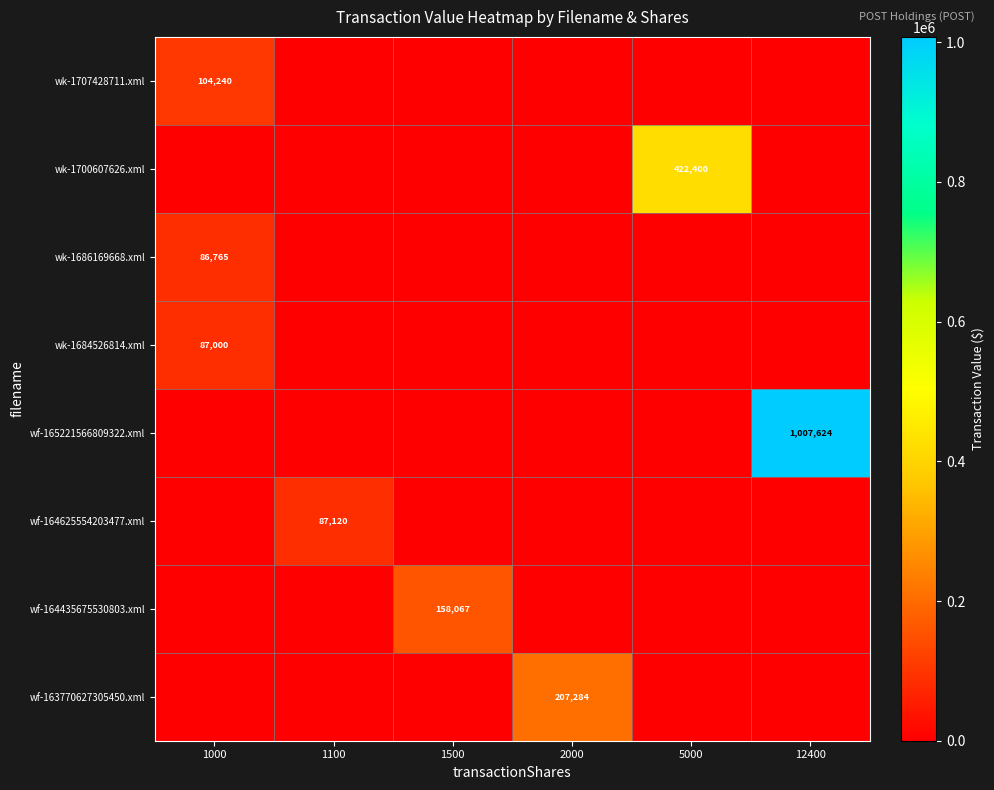

True or false: wf-165221566809322.xml has a value of 1007624 at 12400.

True